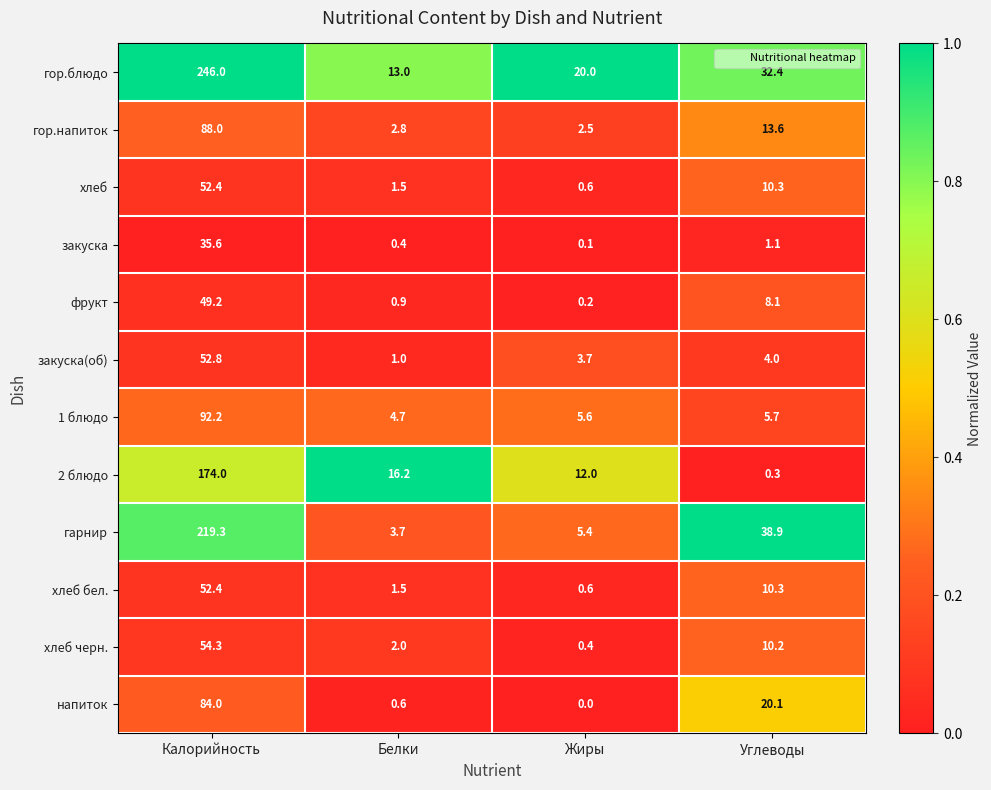

True or false: напиток has a value of 40.2 at Калорийность.

False